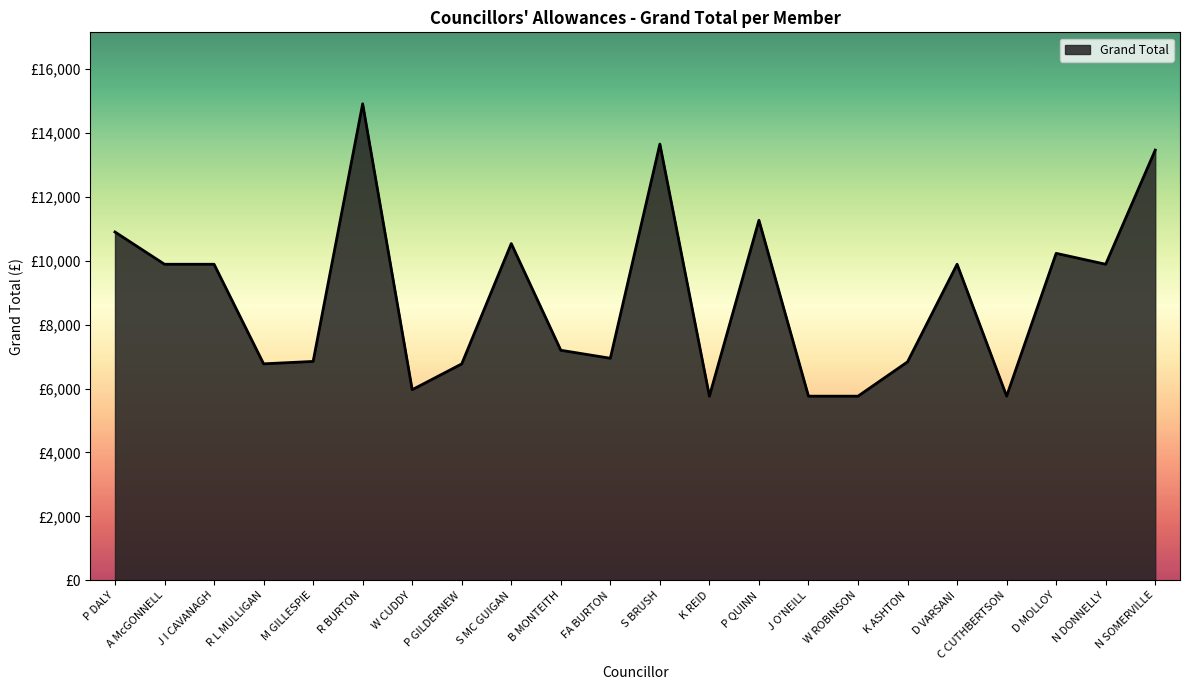

Reading left to right, transcribe all the data shown in this chart.

10899.6	9890.2	9890.2	6773.7	6848.8	14911.2	5963.6	6771.1	10536.9	7198.2	6947.9	13650.8	5761.8	11266.2	5761.8	5761.8	6835.8	9890.2	5761.8	10231.5	9890.2	13461.8